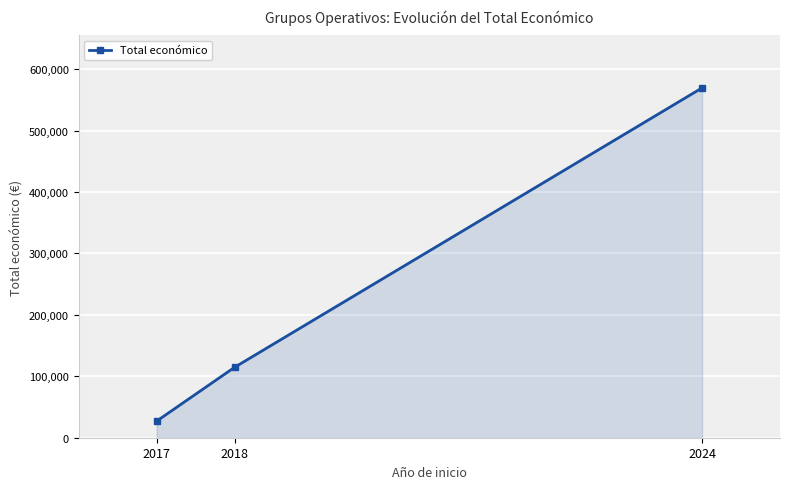

What is the minimum value shown in the chart?

26995